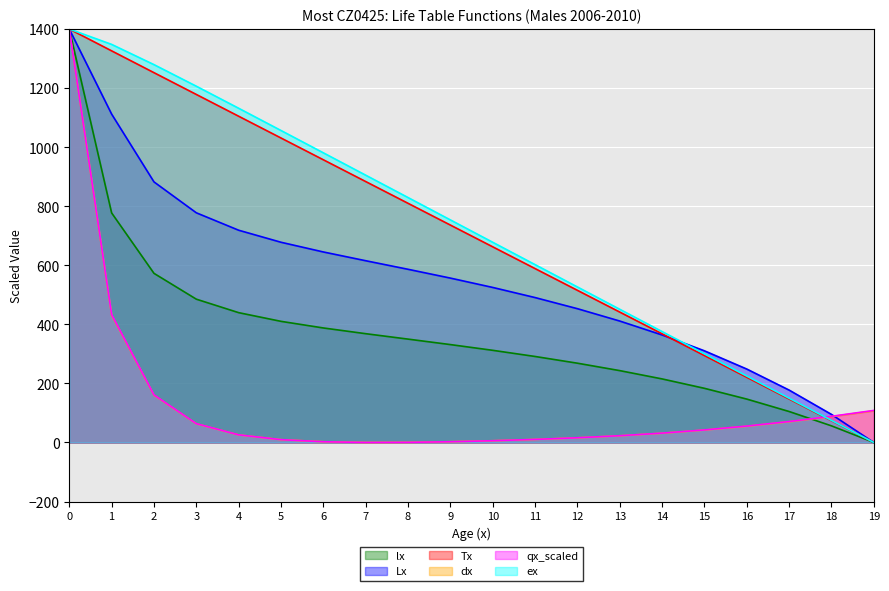

True or false: Tx has a value of 217.2 at 17.

False